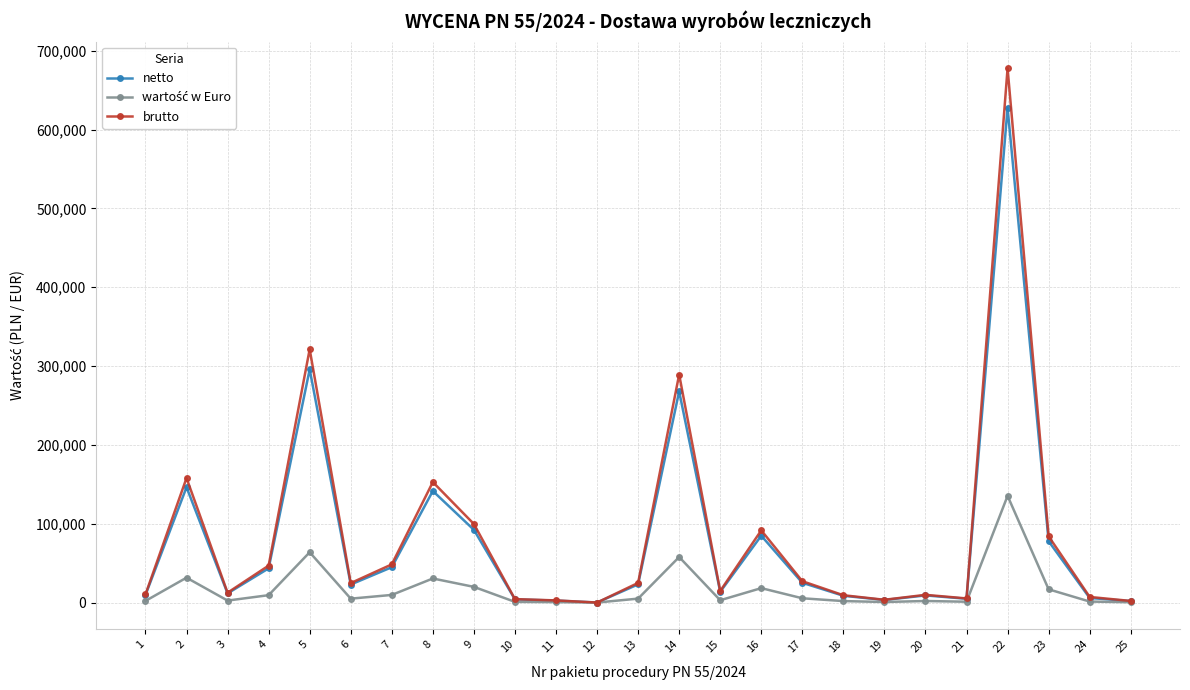

Where is the first local maximum for netto?

2